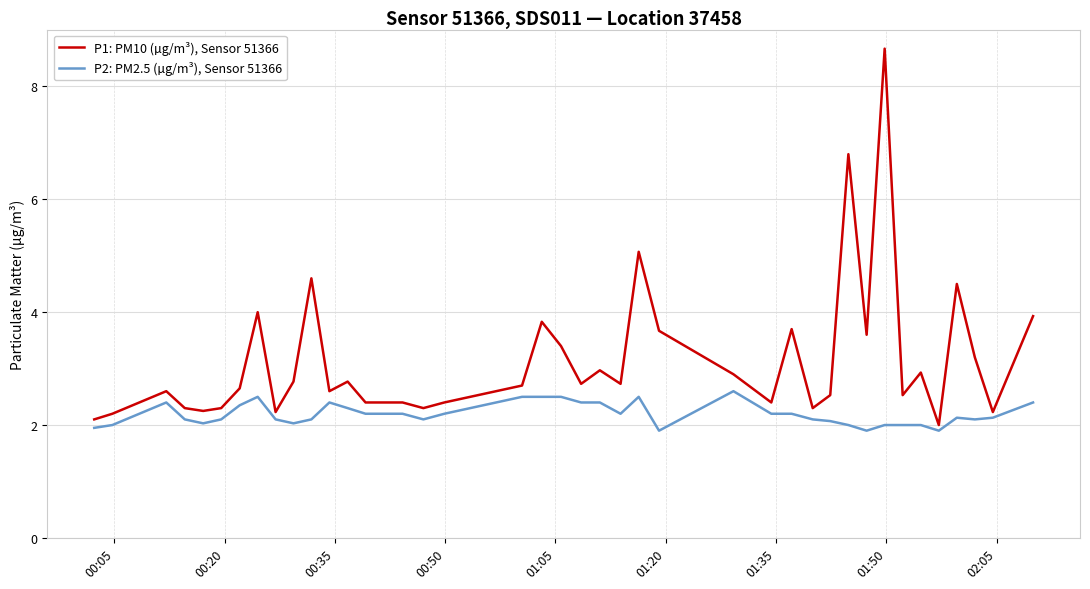

Which series has the widest spread of values?

P1: PM10 (µg/m³), Sensor 51366